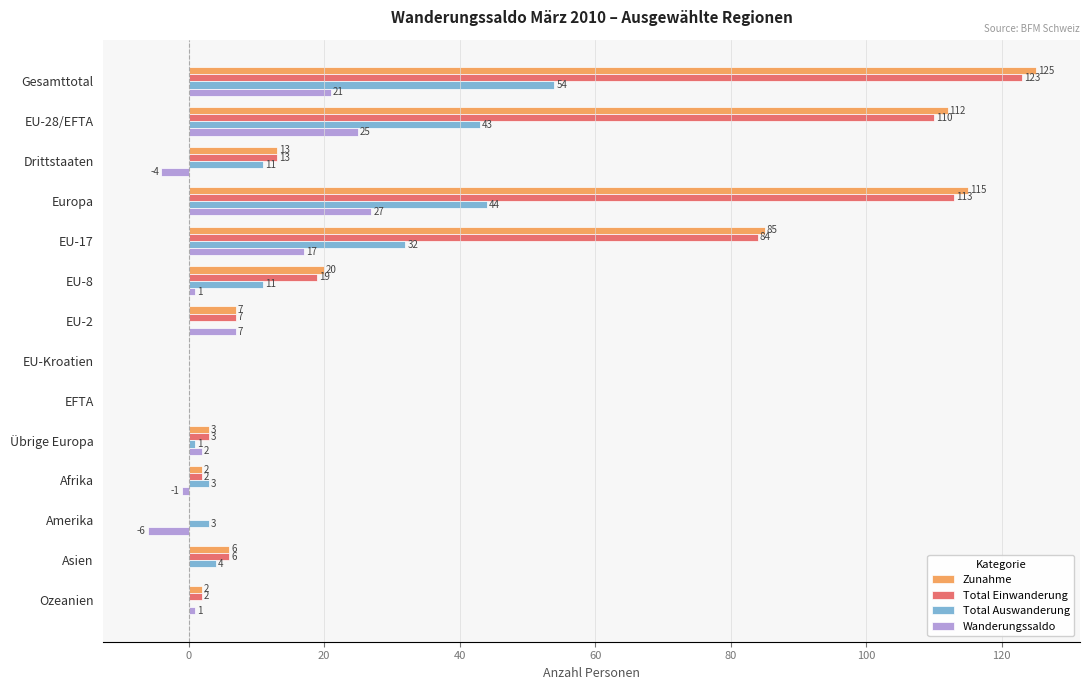

What is the greatest value displayed?

125